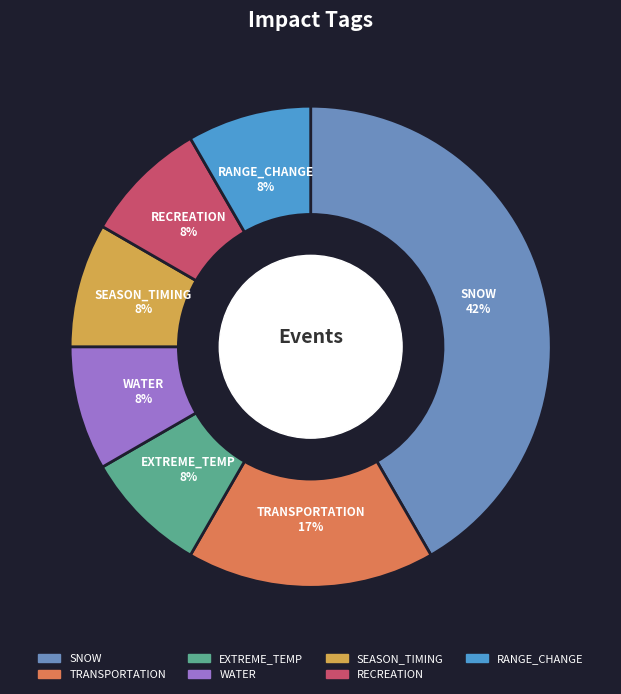

Does SEASON_TIMING represent more than half of the total?

No